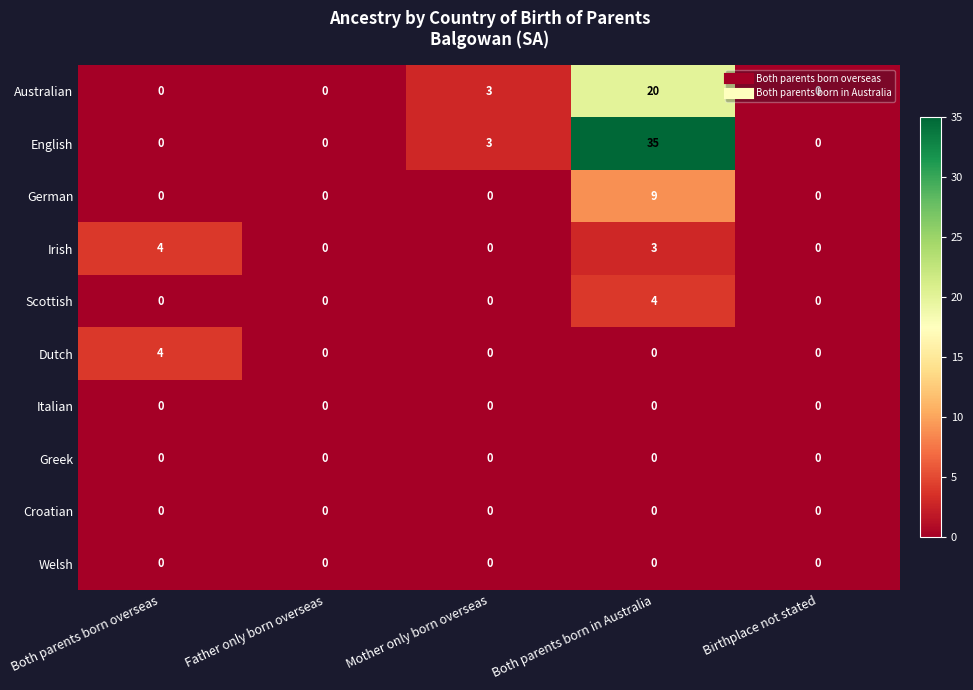

At which category is the sum across all series the highest?

Both parents born in Australia